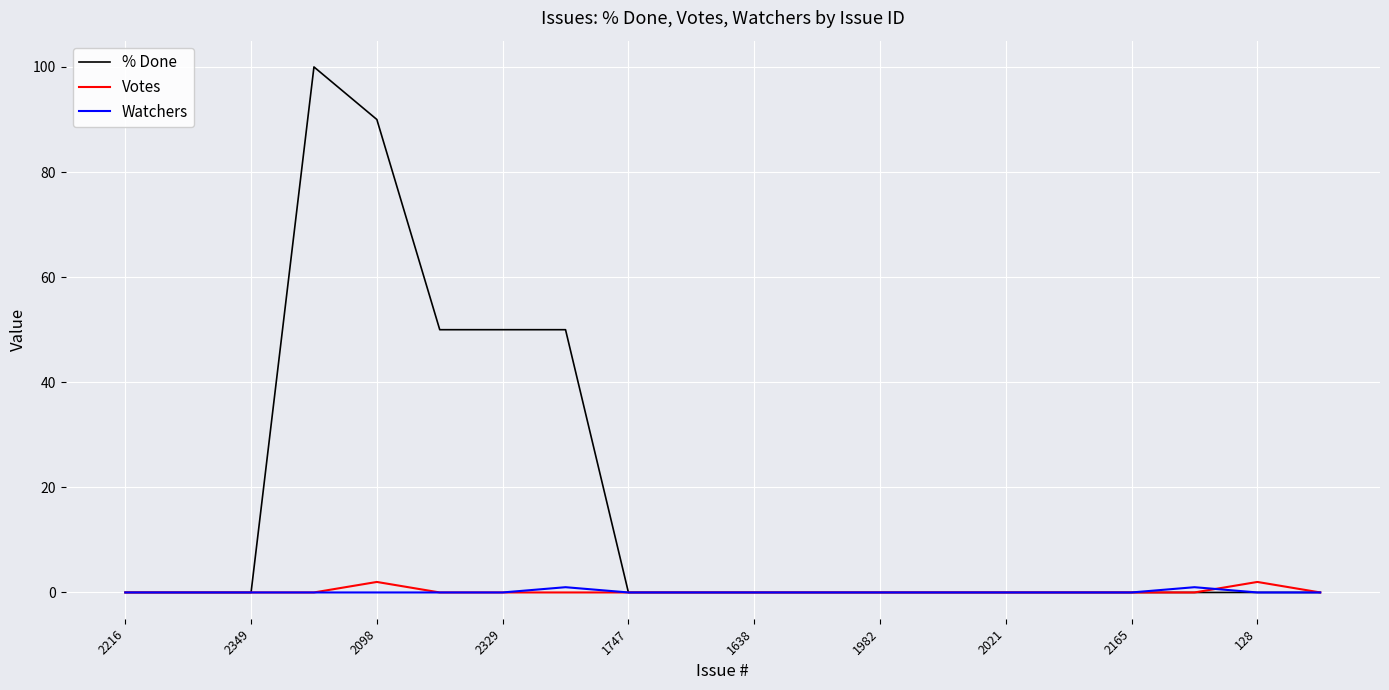

Which series has the widest spread of values?

% Done